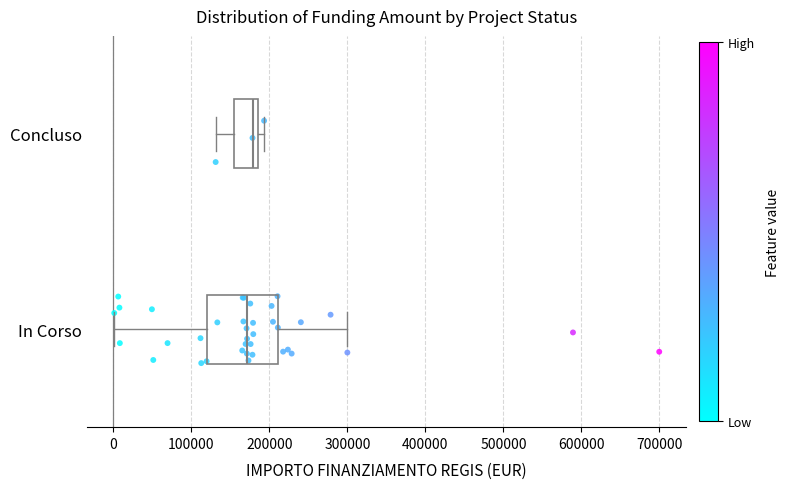

Reading bottom to top, read every box against the x-axis: the position of its median line, the range the box covers, and the ends of its whiskers. The values are not printed on the chart, so give them approximately, as read against the axis.

In Corso: median 170000, box 120000 to 210000, whiskers 0 to 300000
Concluso: median 180000, box 150000 to 190000, whiskers 130000 to 190000 (just right of the box's right edge)